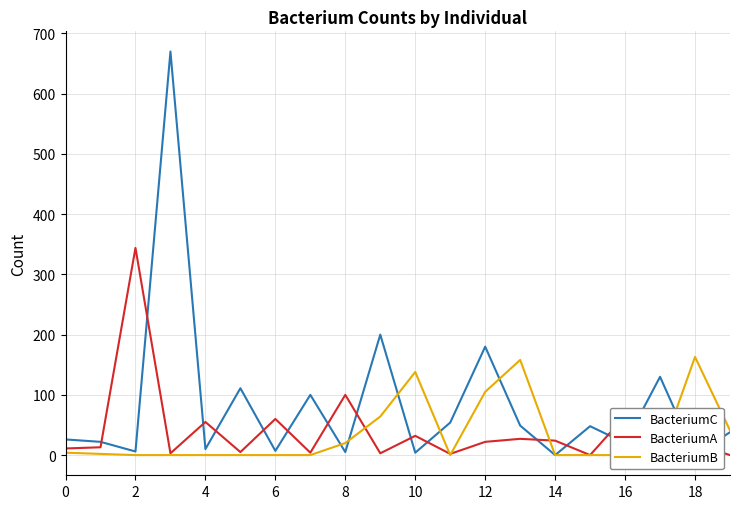

What is the difference between the highest and lowest values at 17?

130